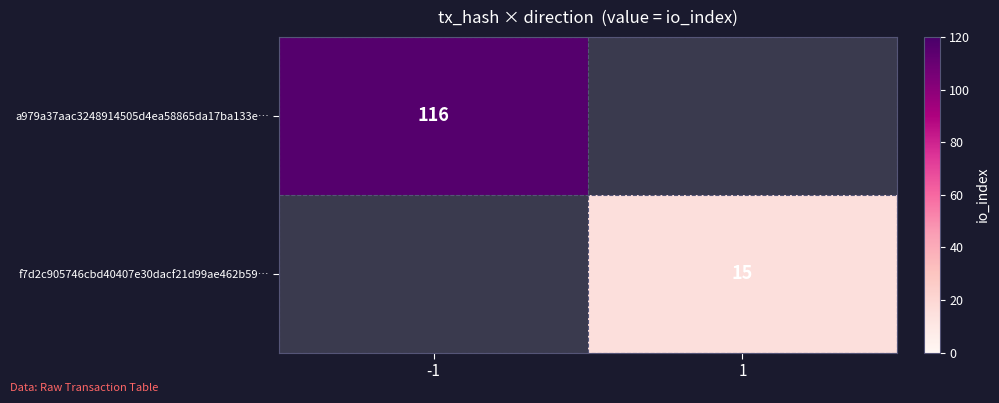

The f7d2c905746cbd40407e30dacf21d99ae462b59… series shows 15 at 1. True or false?

True